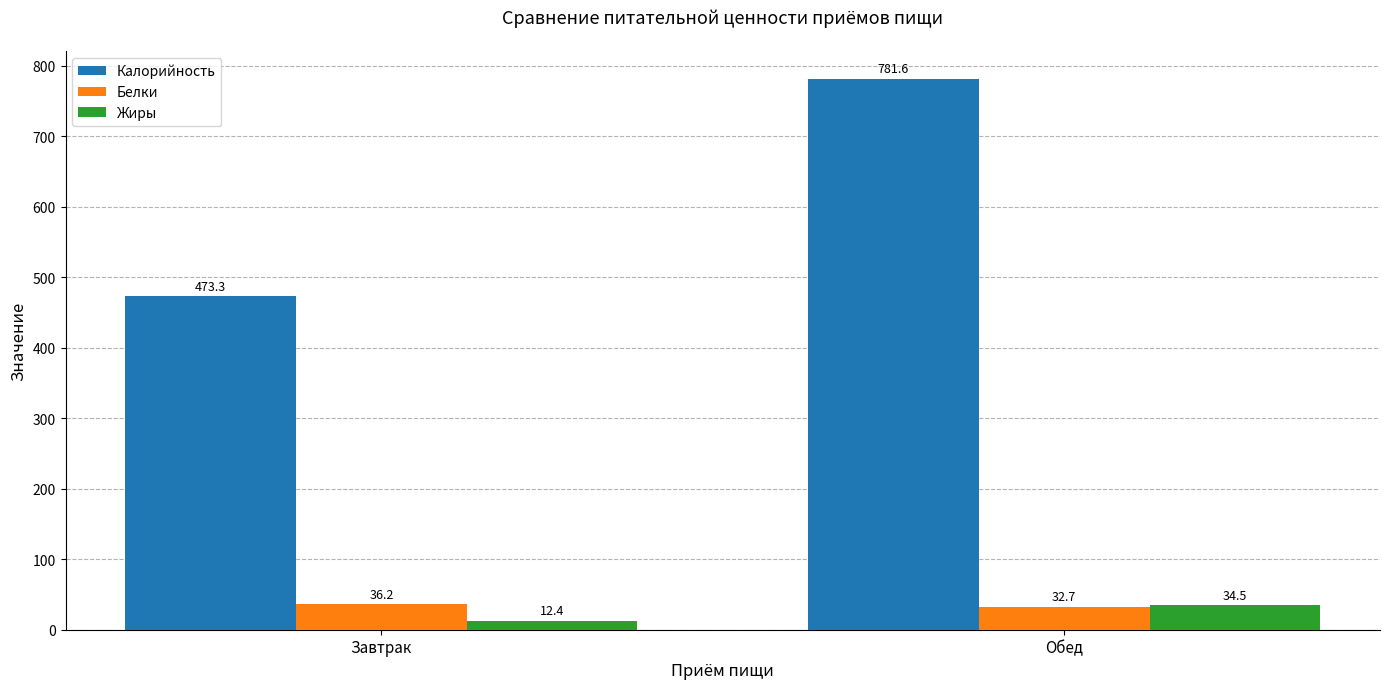

Count the number of categories in the chart.

2